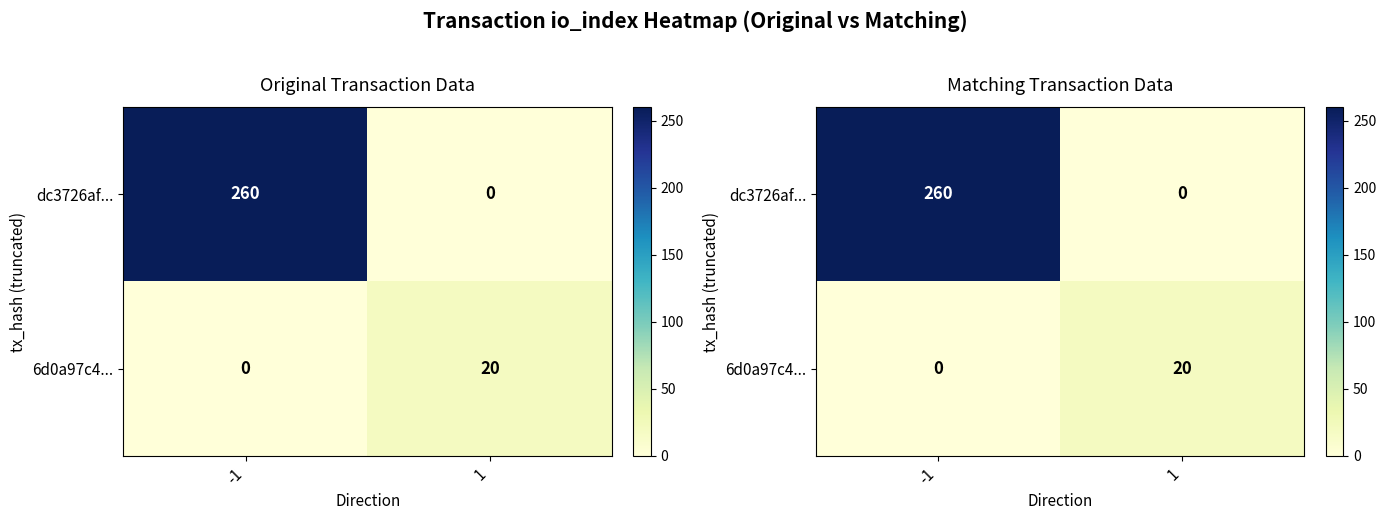

What is the average value of the 6d0a97c4... series?

10